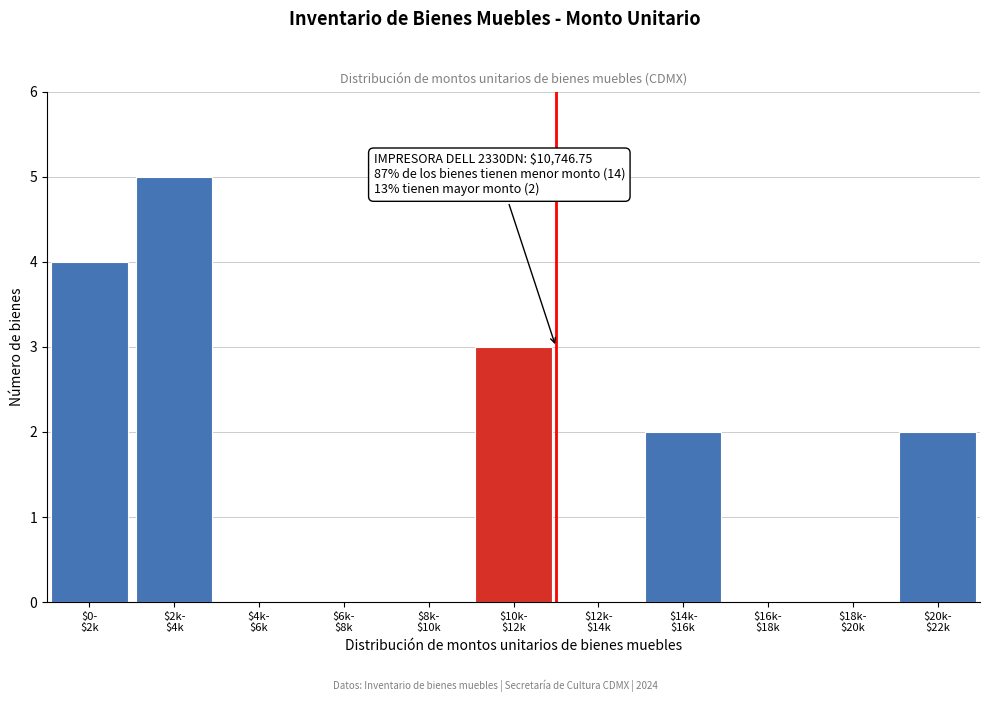

What is the maximum value shown in the chart?

5